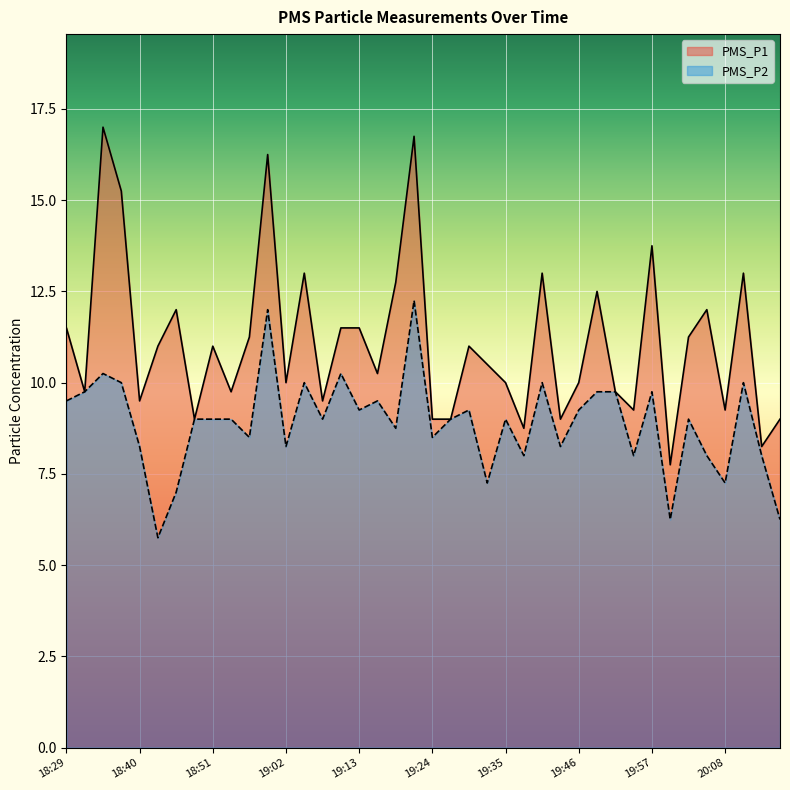

At how many categories does at least one series exceed 9?

32